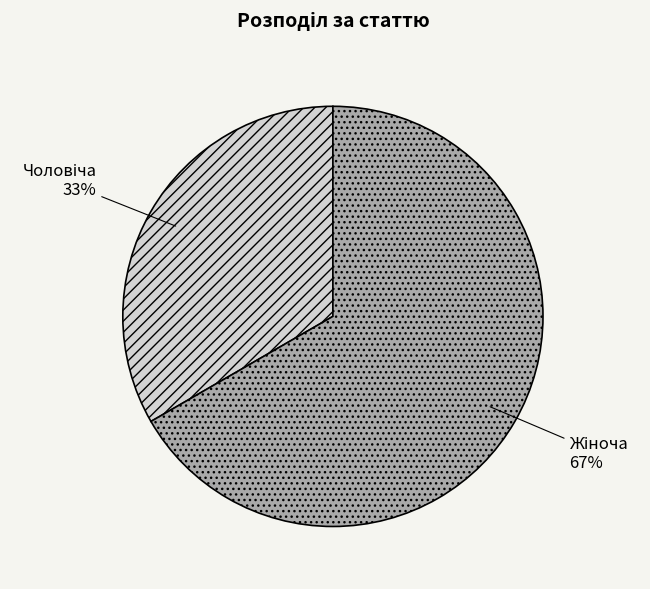

To the nearest percent, what is the average slice percentage?

50%